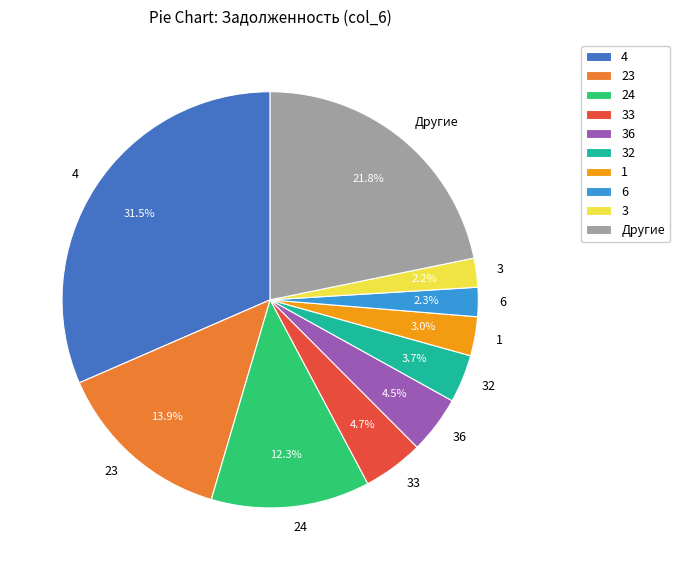

How many slices are in this pie chart?

10